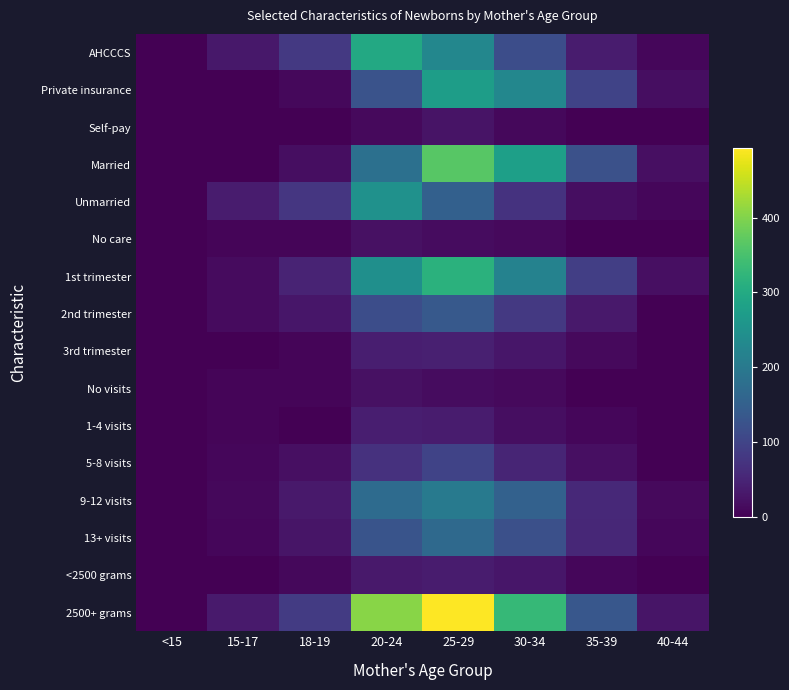

Between <15 and 35-39, which series saw the biggest shift?

2500+ grams